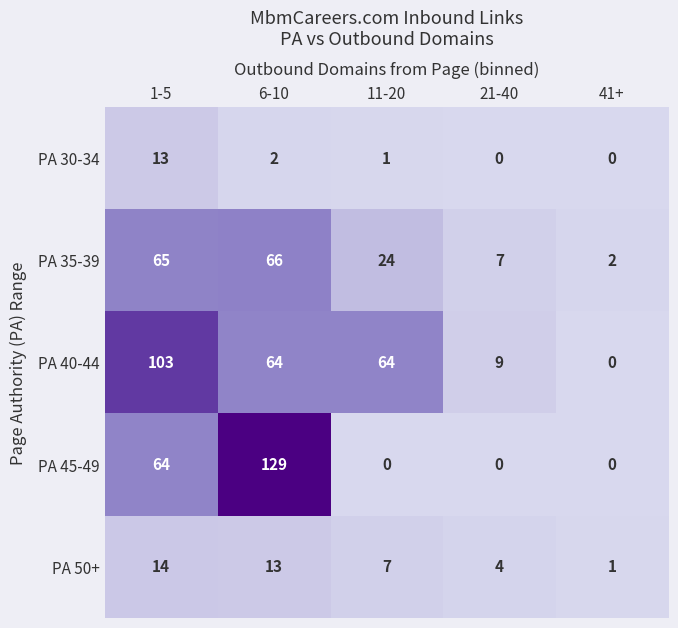

How many categories are shown in the chart?

5